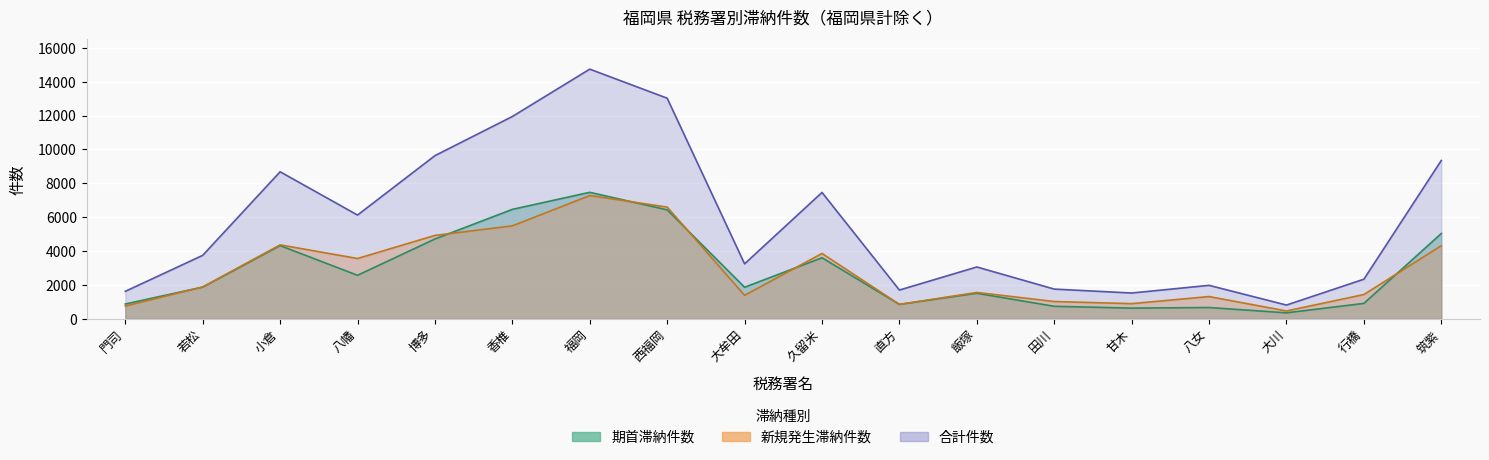

Reading left to right, list all the values displayed in this chart.

期首滞納件数: 869	1867	4317	2565	4709	6458	7464	6429	1860	3601	846	1504	734	627	662	349	905	5033
新規発生滞納件数: 748	1876	4361	3556	4920	5483	7273	6592	1381	3855	847	1552	1016	891	1309	458	1429	4312
合計件数: 1617	3743	8678	6121	9629	11941	14737	13021	3241	7456	1693	3056	1750	1518	1971	807	2334	9345